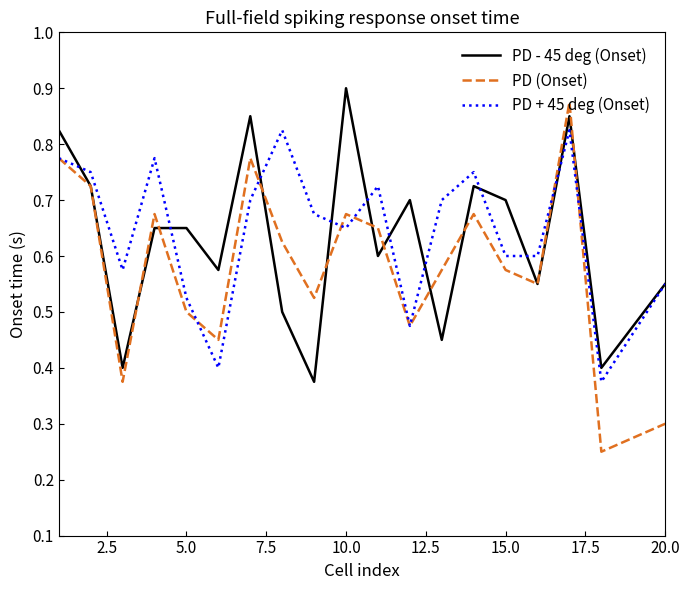

Which series has the largest range (max minus min)?

PD (Onset)